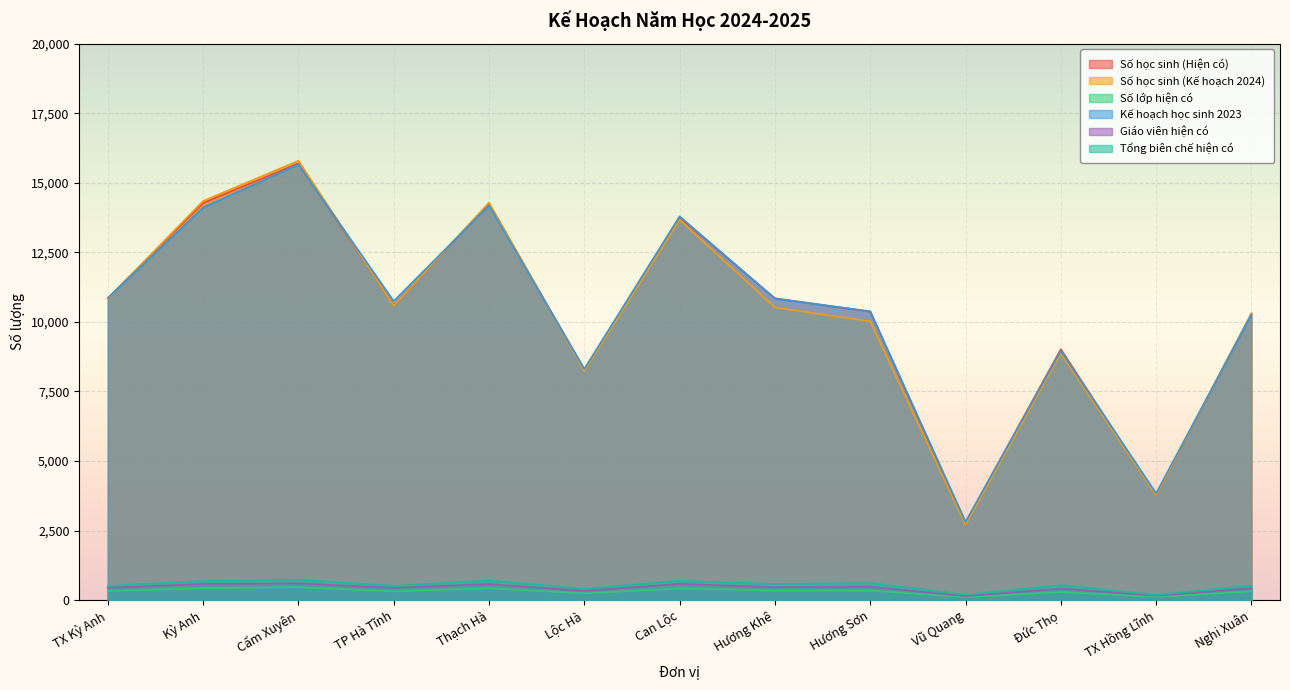

True or false: Giáo viên hiện có and Số lớp hiện có cross at least once.

False